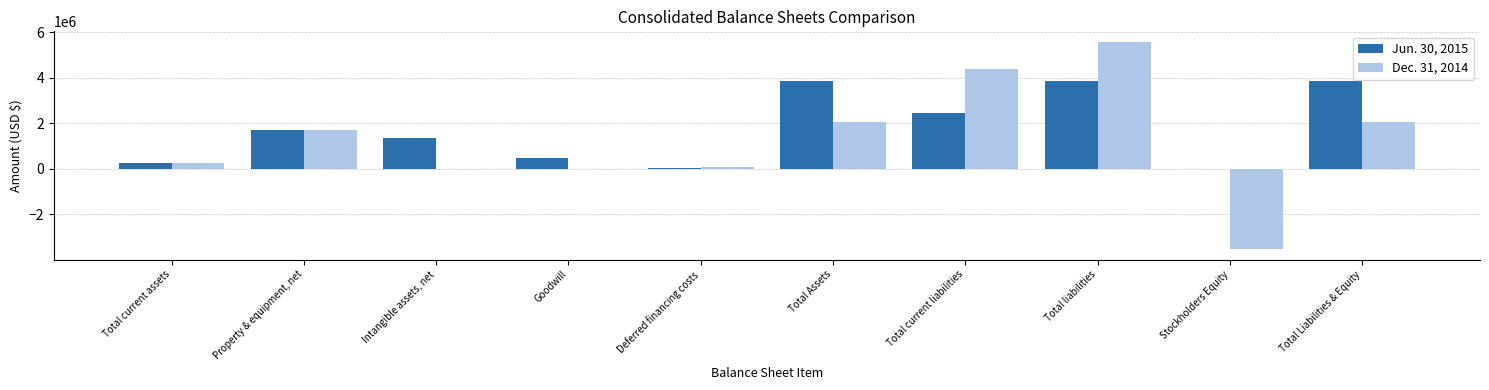

The value of Jun. 30, 2015 at Goodwill is 487000. True or false?

True